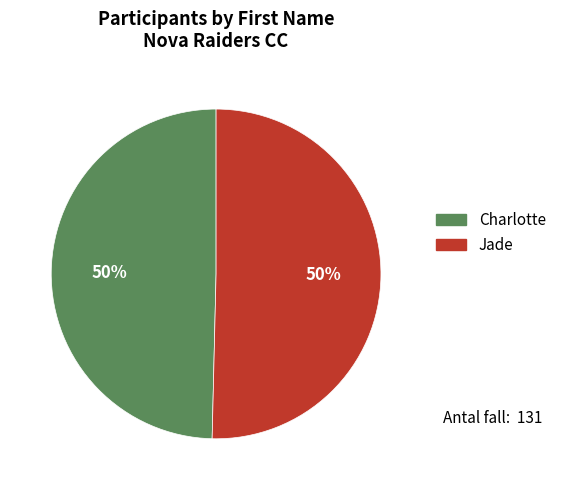

Do Charlotte and Jade together represent more than half of the pie?

Yes